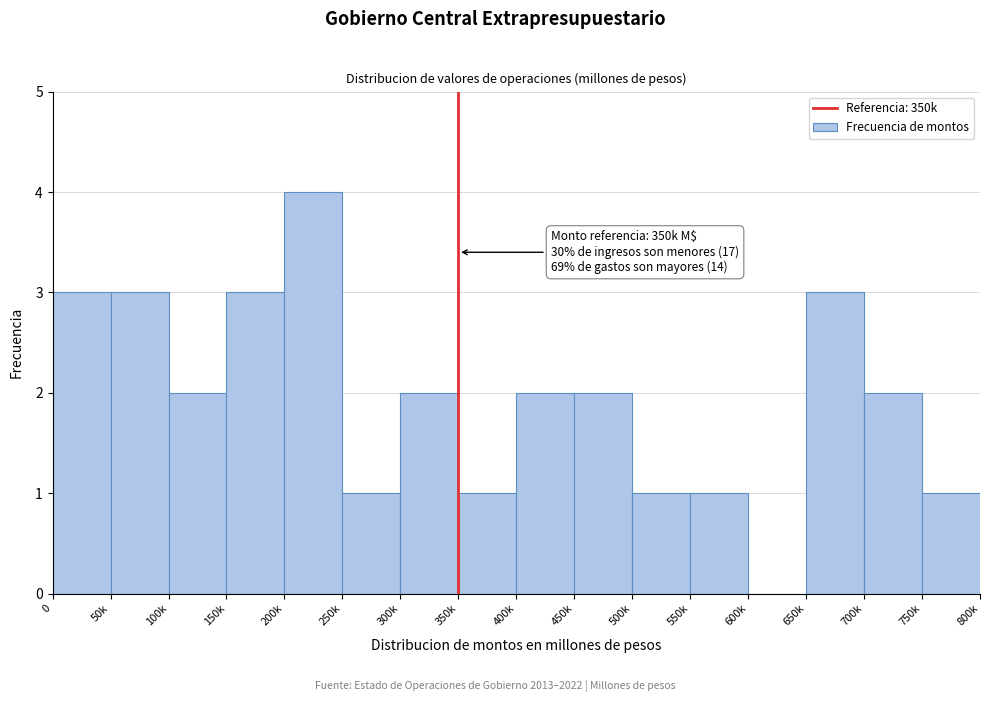

Reading right to left, extract all data points from this chart.

750k=1	700k=2	650k=3	600k=0	550k=1	500k=1	450k=2	400k=2	350k=1	300k=2	250k=1	200k=4	150k=3	100k=2	50k=3	0=3